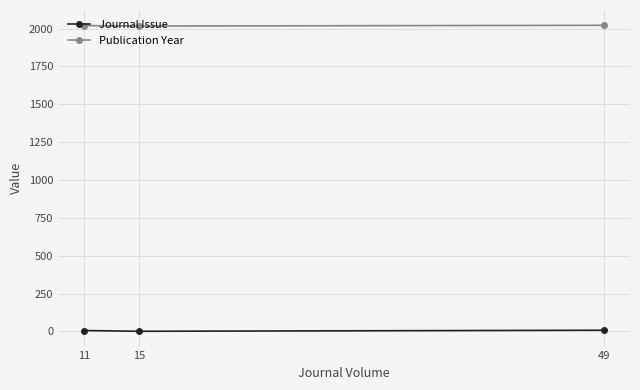

How many data points in Journal Issue are less than 6?

1